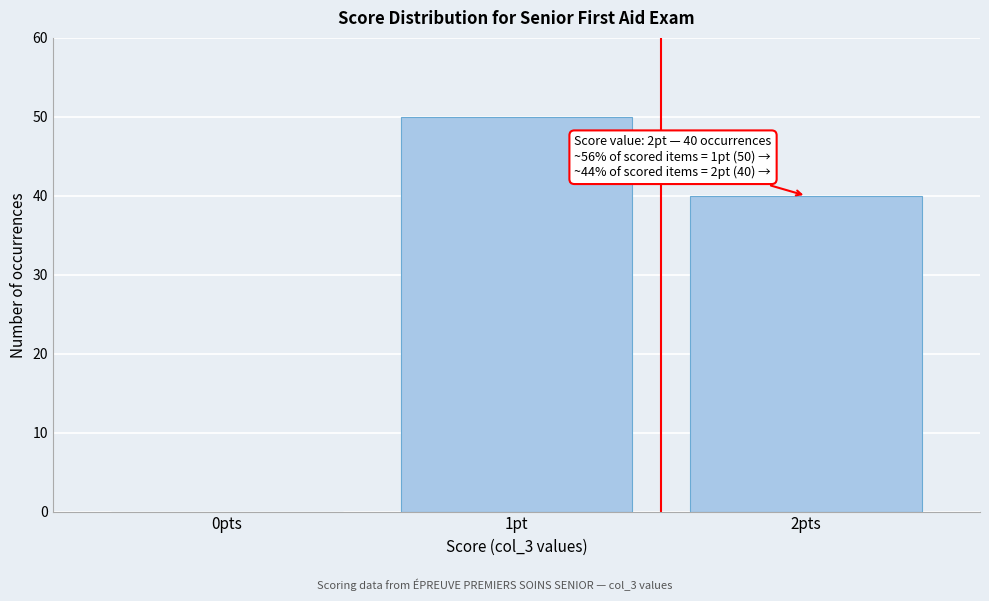

Reading left to right, extract all data points from this chart.

0pts=0	1pt=50	2pts=40